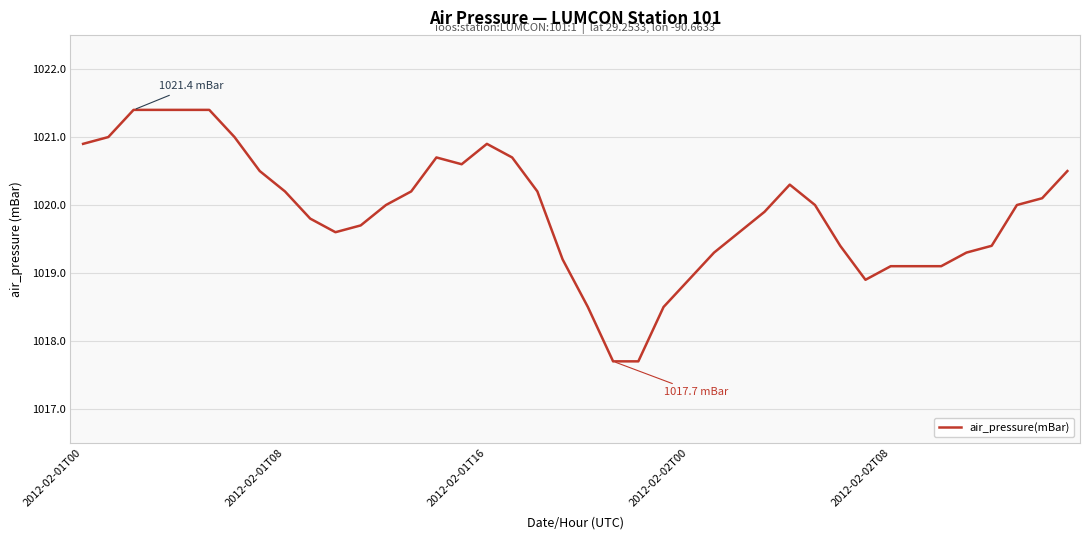

Reading left to right, extract all data points from this chart.

1020.9	1021.0	1021.4	1021.4	1021.4	1021.4	1021.0	1020.5	1020.2	1019.8	1019.6	1019.7	1020.0	1020.2	1020.7	1020.6	1020.9	1020.7	1020.2	1019.2	1018.5	1017.7	1017.7	1018.5	1018.9	1019.3	1019.6	1019.9	1020.3	1020.0	1019.4	1018.9	1019.1	1019.1	1019.1	1019.3	1019.4	1020.0	1020.1	1020.5